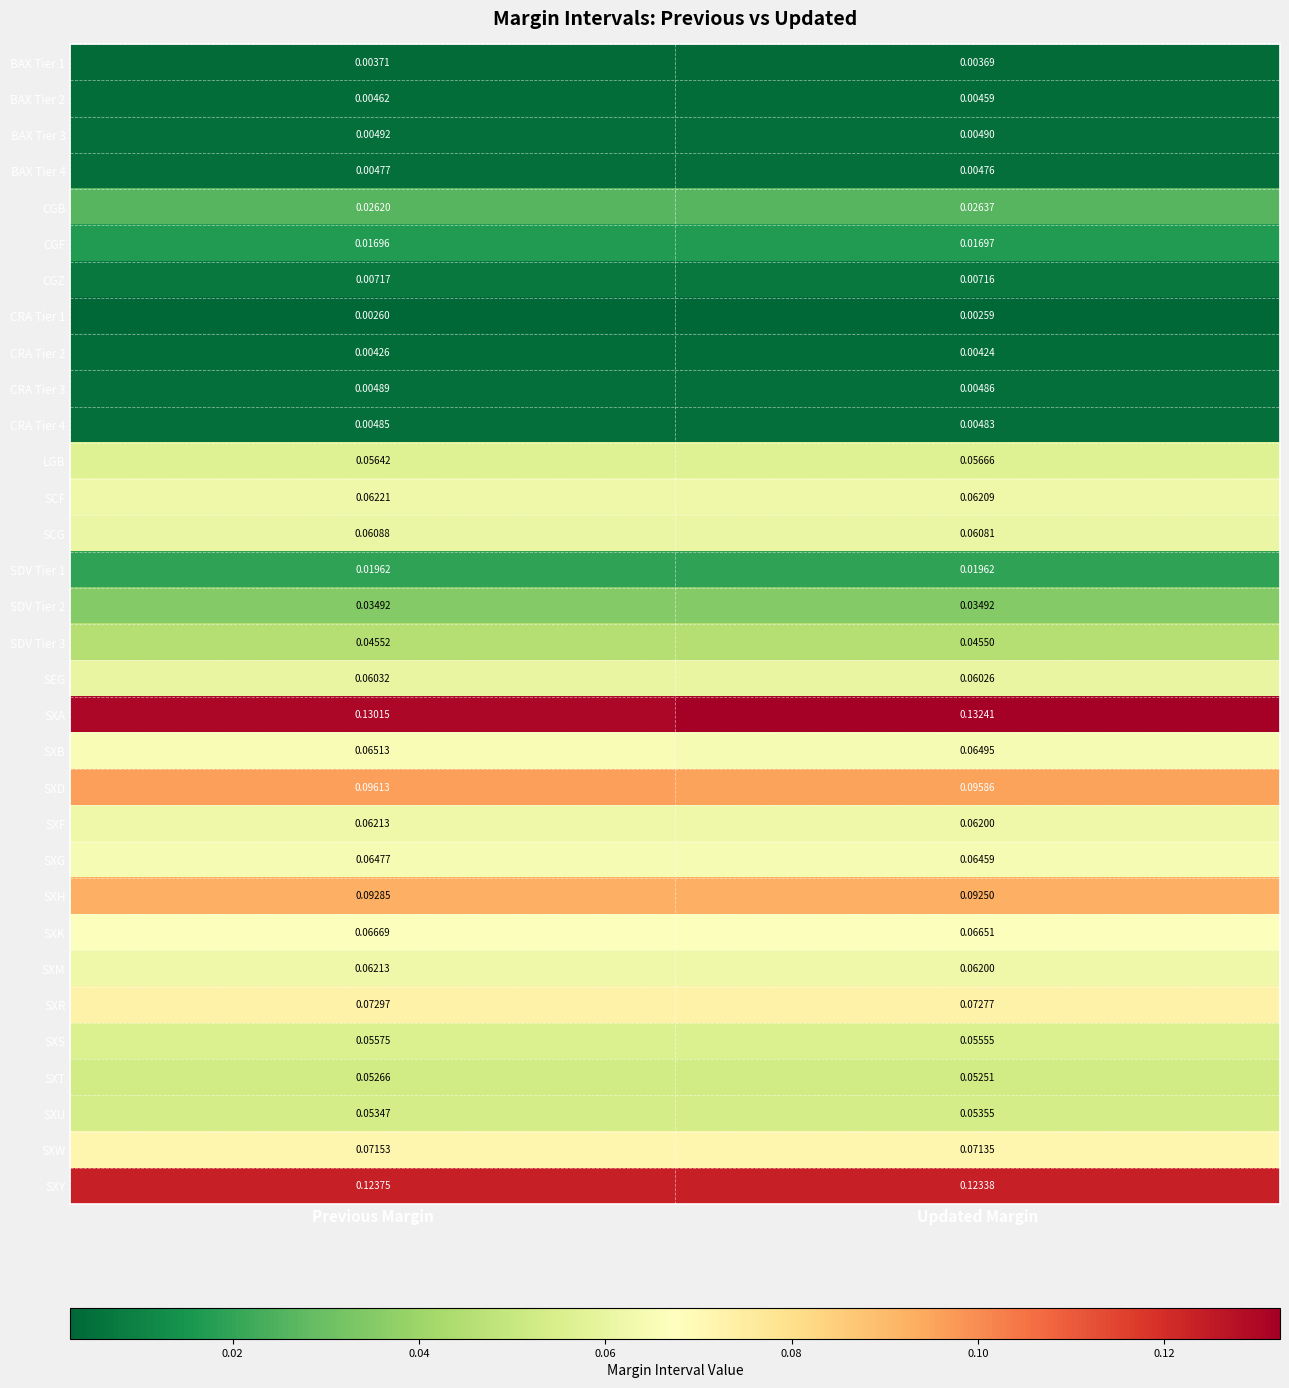

Rank the categories by CRA Tier 2 value from highest to lowest.

Previous Margin, Updated Margin